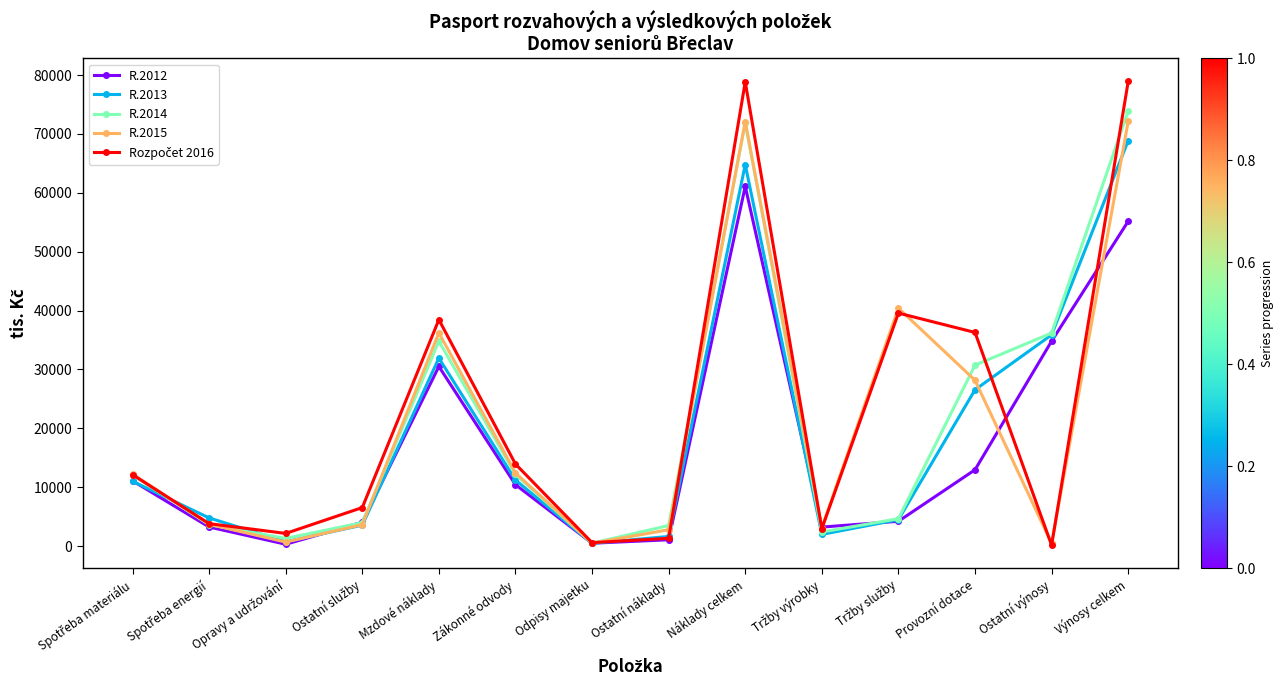

In R.2015, how many points are lower than both neighbors (excluding endpoints)?

4